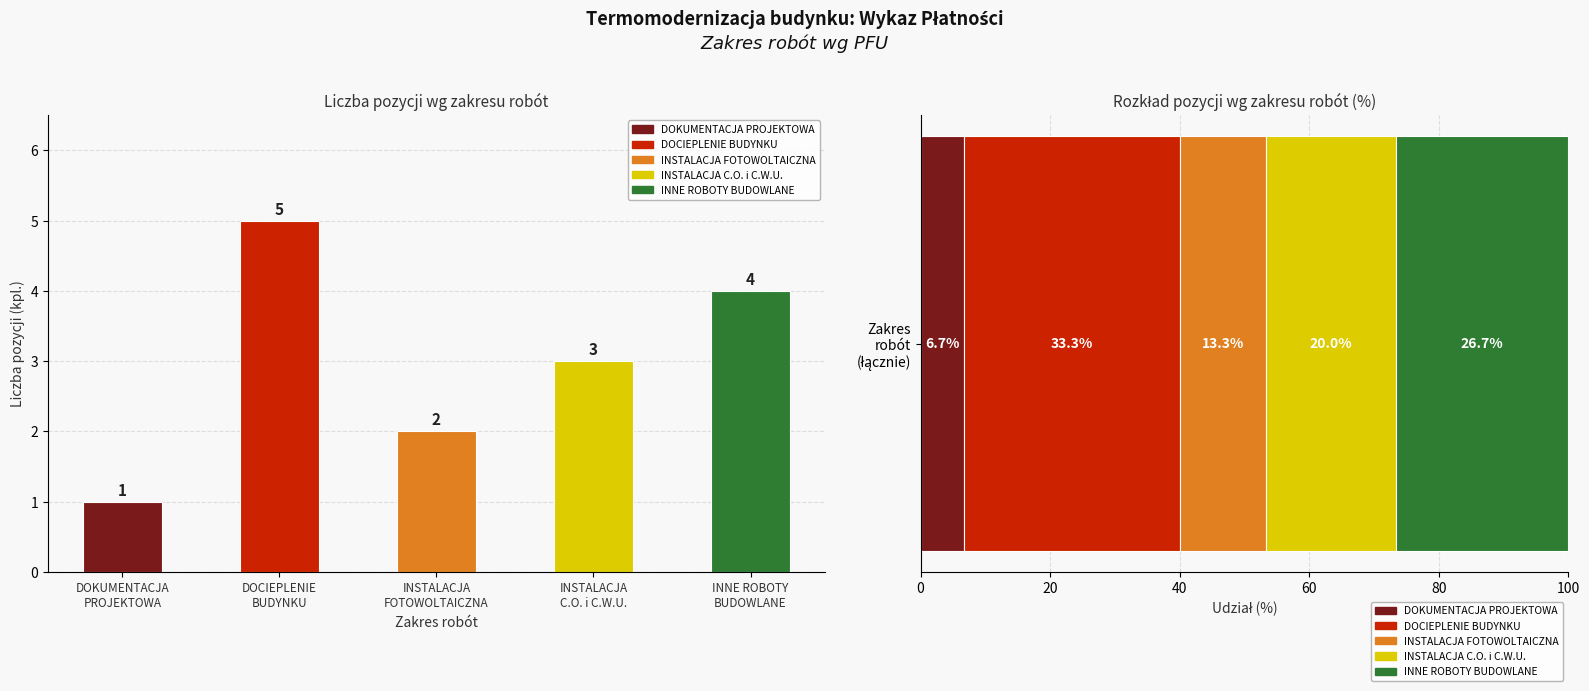

Reading right to left, transcribe all the data shown in this chart.

INNE ROBOTY
BUDOWLANE=4	INSTALACJA
C.O. i C.W.U.=3	INSTALACJA
FOTOWOLTAICZNA=2	DOCIEPLENIE
BUDYNKU=5	DOKUMENTACJA
PROJEKTOWA=1